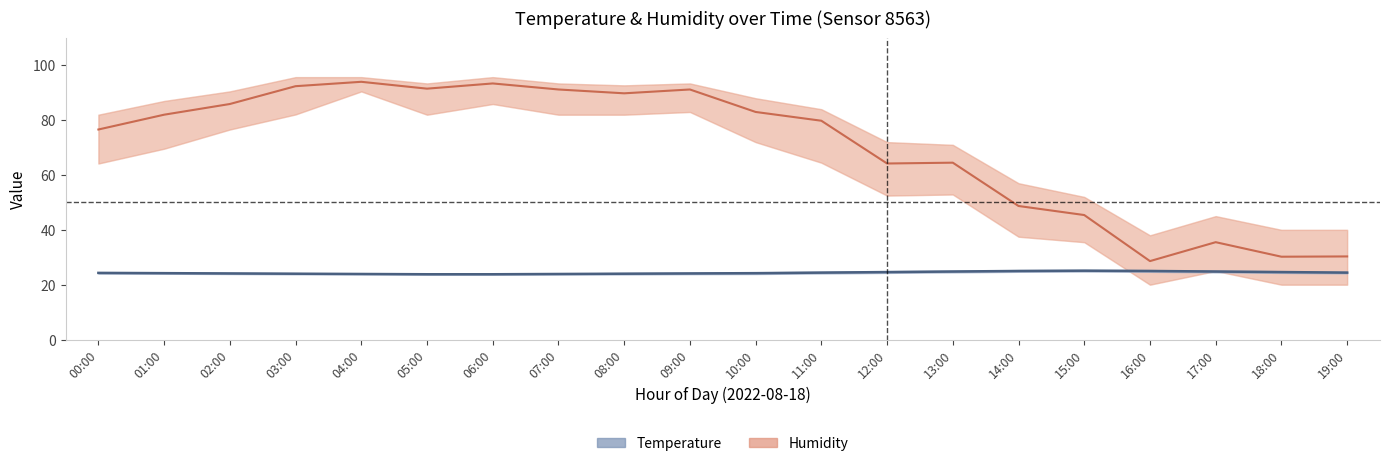

What is the sum of all humidity values?

1398.2